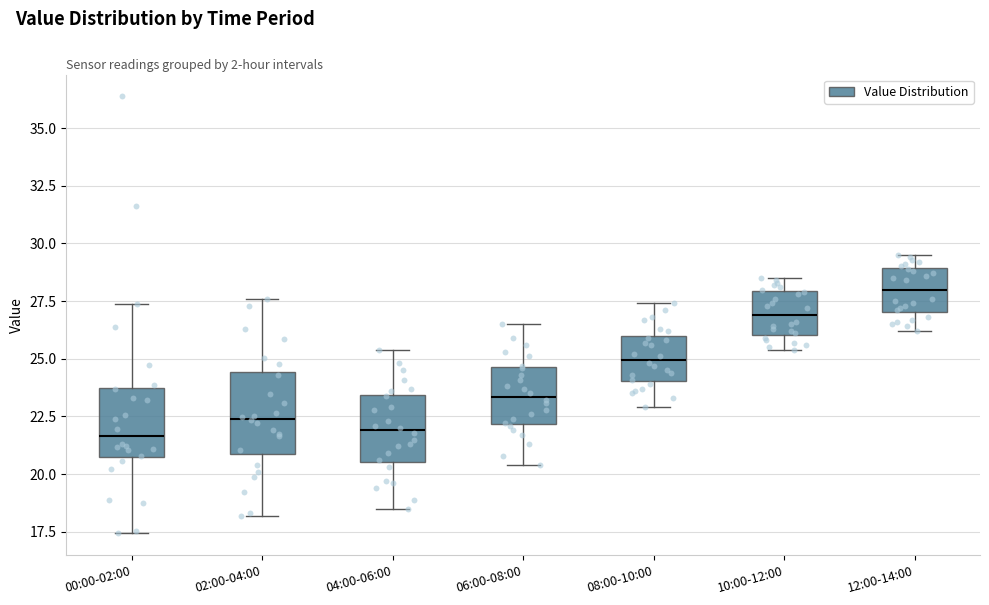

Reading left to right, read every box against the y-axis: the position of its median line, the range the box covers, and the ends of its whiskers. The values are not printed on the chart, so give them approximately, as read against the axis.

00:00-02:00: median 21.5, box 20.5 to 23.5, whiskers 17.5 to 27.5
02:00-04:00: median 22.5, box 21.0 to 24.5, whiskers 18.0 to 27.5
04:00-06:00: median 22.0, box 20.5 to 23.5, whiskers 18.5 to 25.5
06:00-08:00: median 23.5, box 22.0 to 24.5, whiskers 20.5 to 26.5
08:00-10:00: median 25.0, box 24.0 to 26.0, whiskers 23.0 to 27.5
10:00-12:00: median 27.0, box 26.0 to 28.0, whiskers 25.5 to 28.5
12:00-14:00: median 28.0, box 27.0 to 29.0, whiskers 26.0 to 29.5